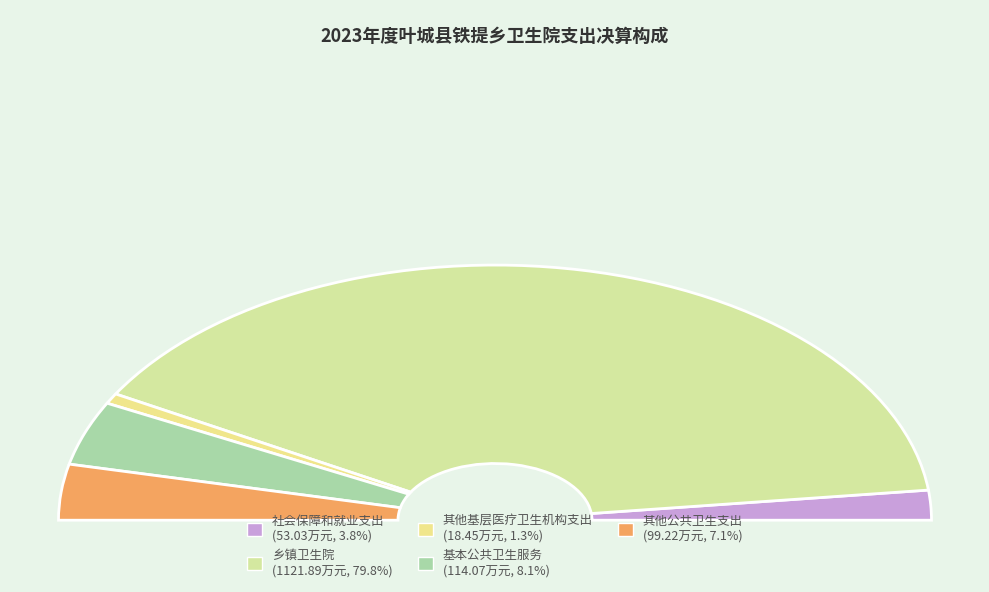

Does any single category account for the majority?

Yes